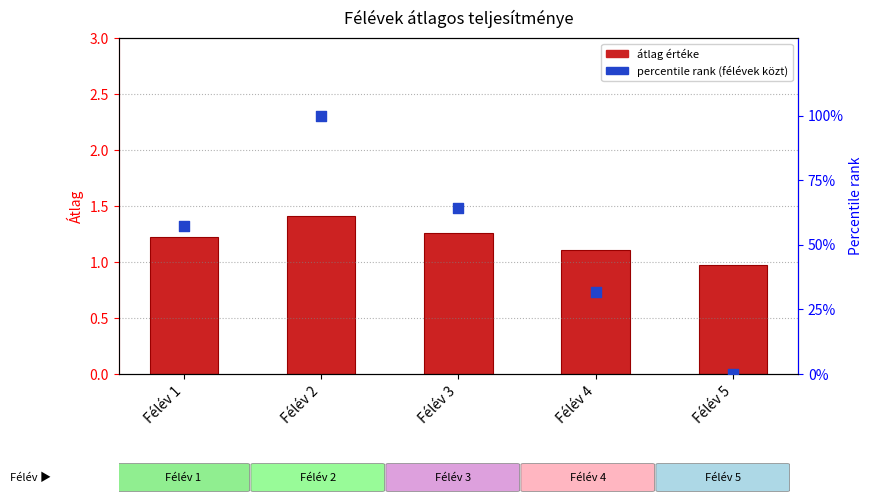

At how many categories does at least one series exceed 90?

1